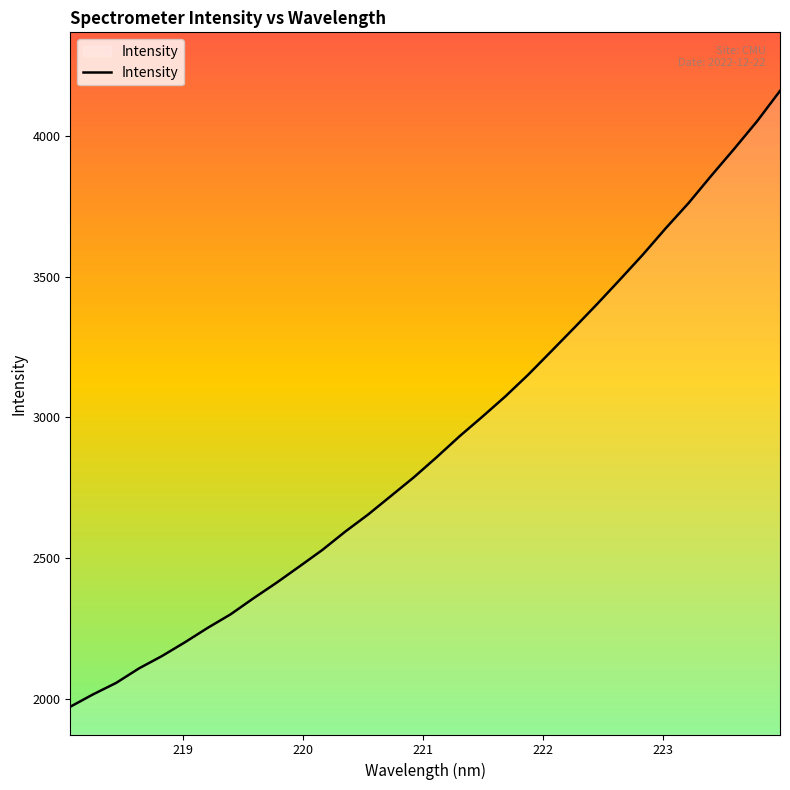

What is the minimum value shown in the chart?

1972.2